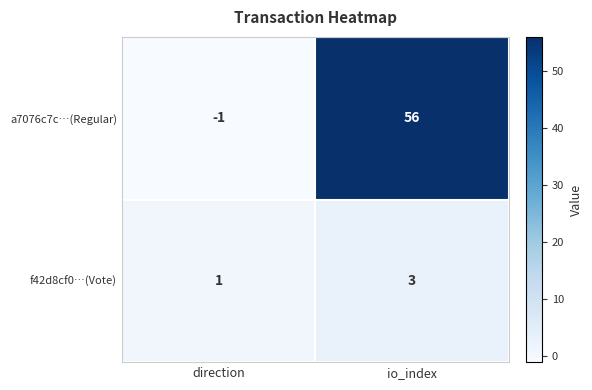

Rank the series at io_index from highest to lowest value.

a7076c7c…(Regular), f42d8cf0…(Vote)